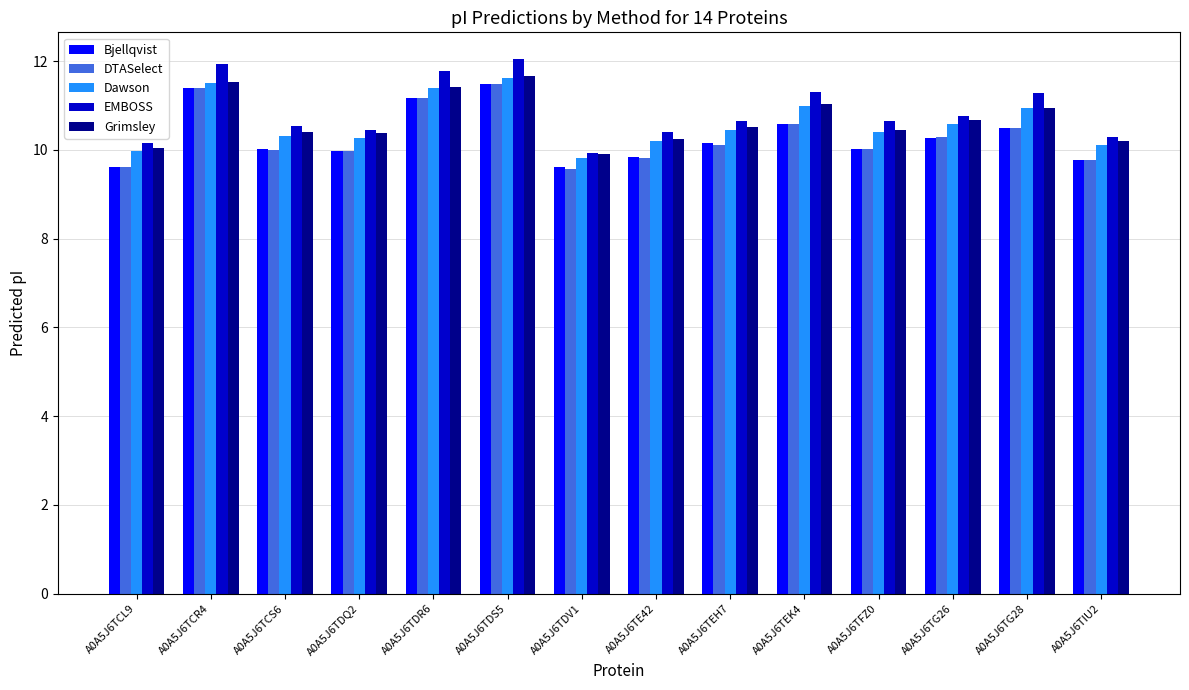

What is the lowest value of the Bjellqvist series?

9.6